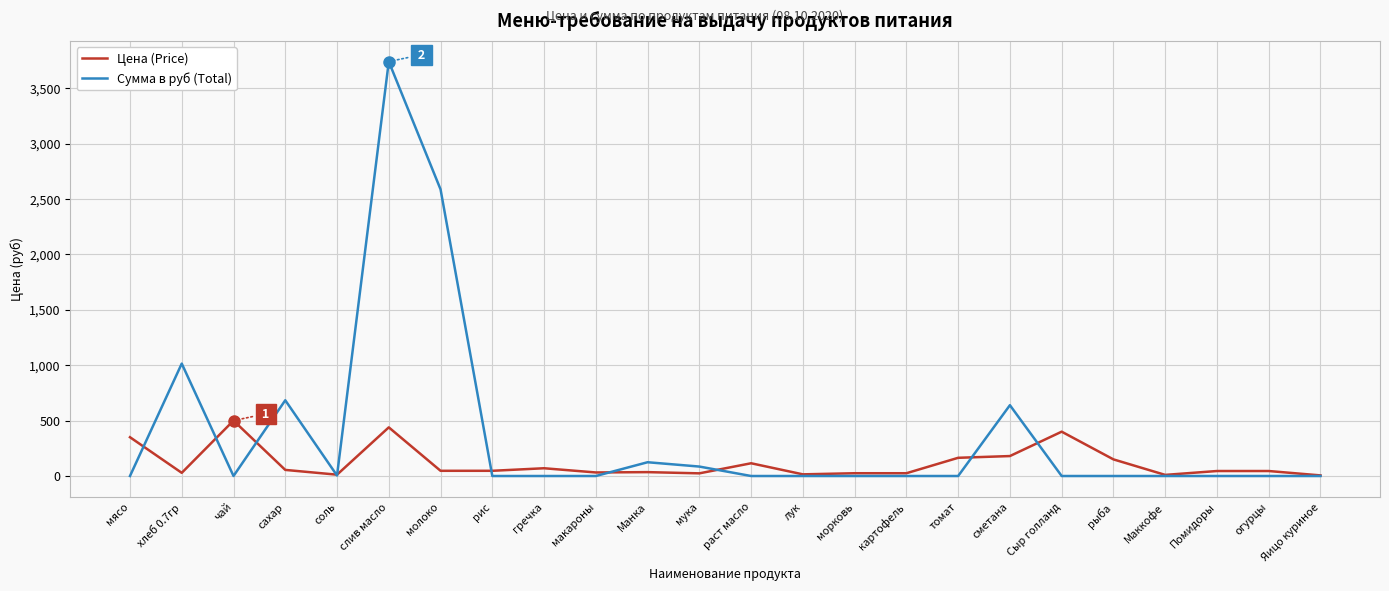

Which category has the highest value in the Сумма в руб (Total) series?

слив масло